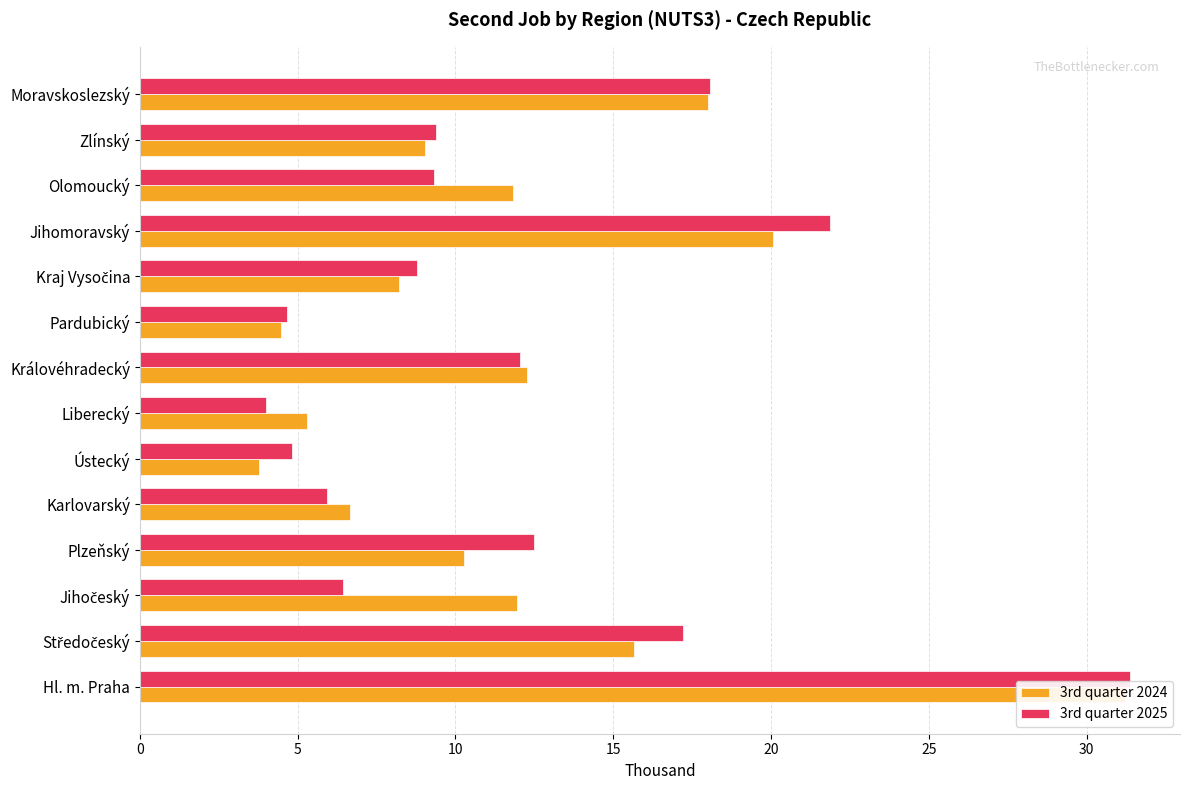

What are all the series names shown in the legend?

3rd quarter 2024, 3rd quarter 2025